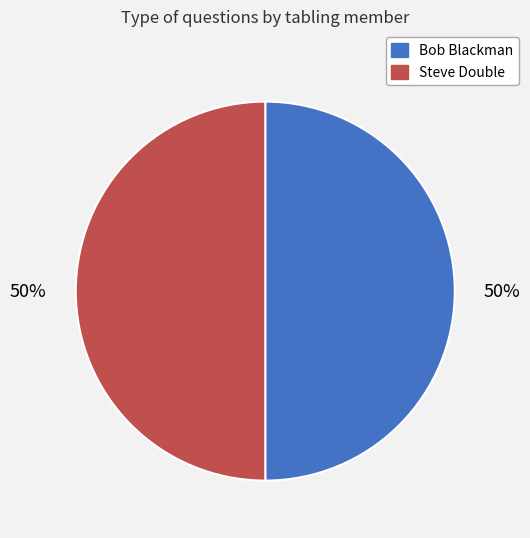

To the nearest percent, what portion does Steve Double represent?

50%